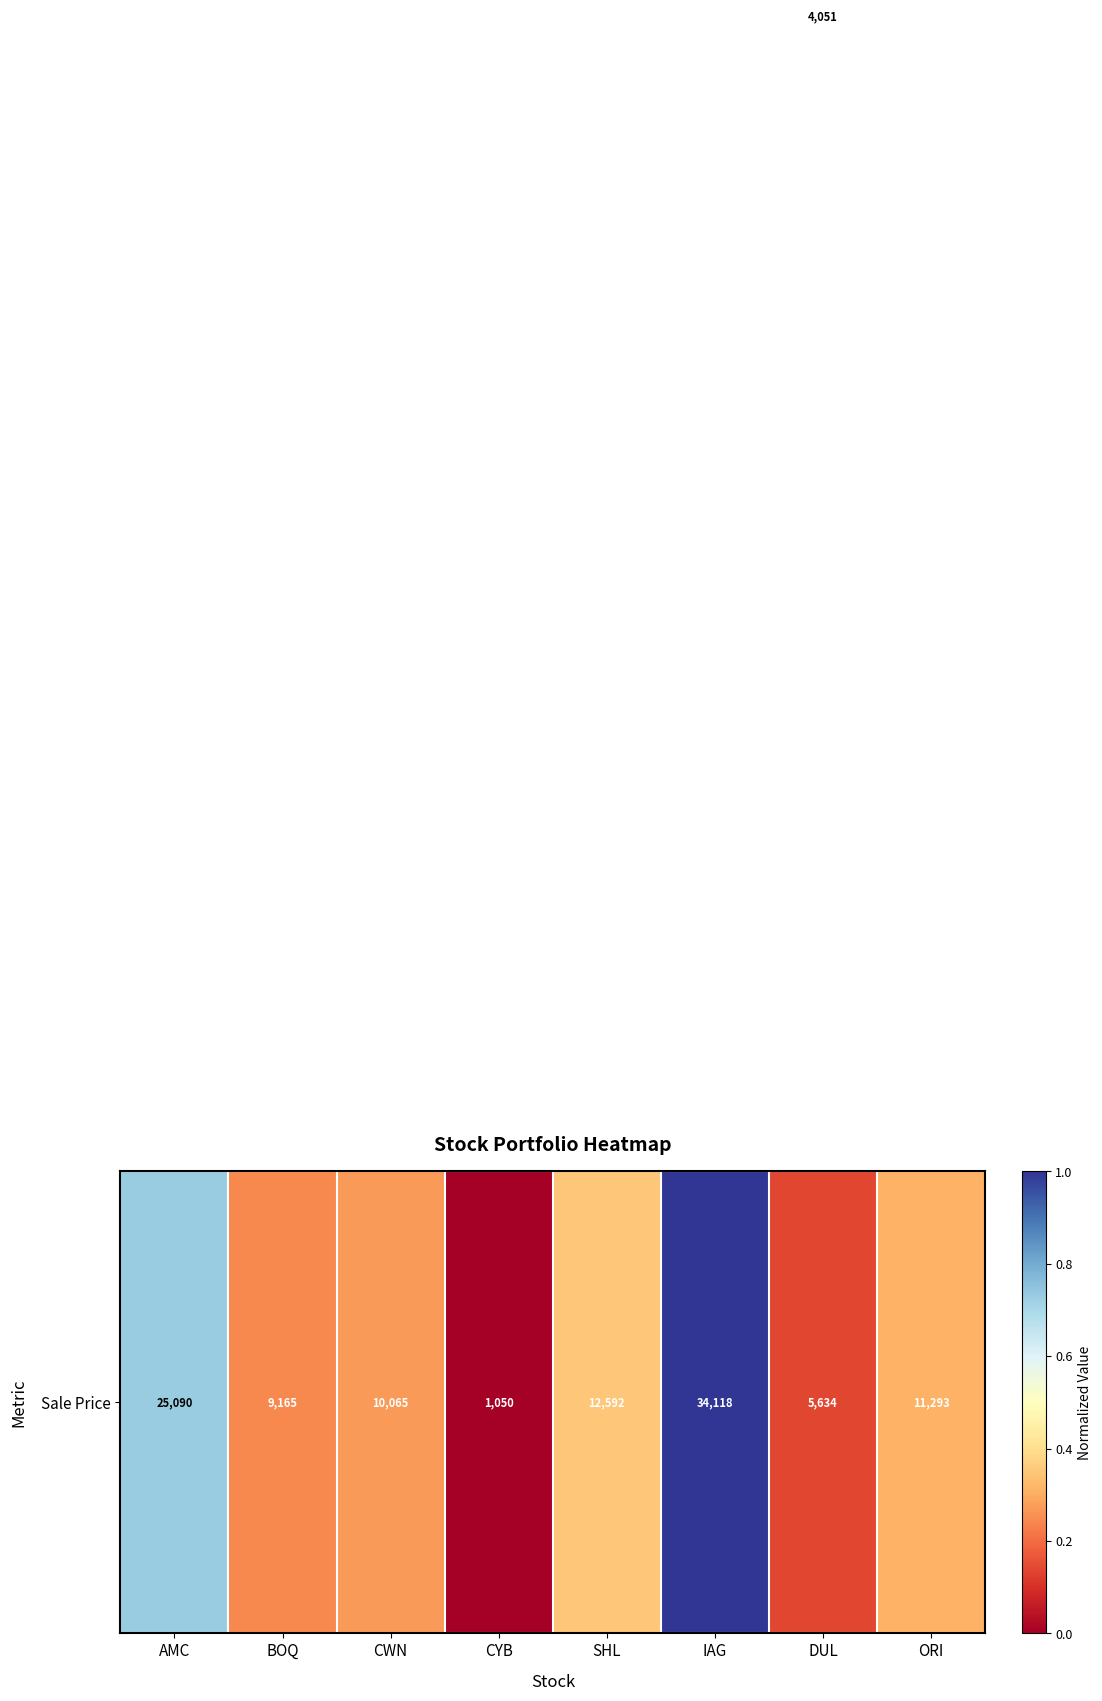

Count the number of categories in the chart.

8